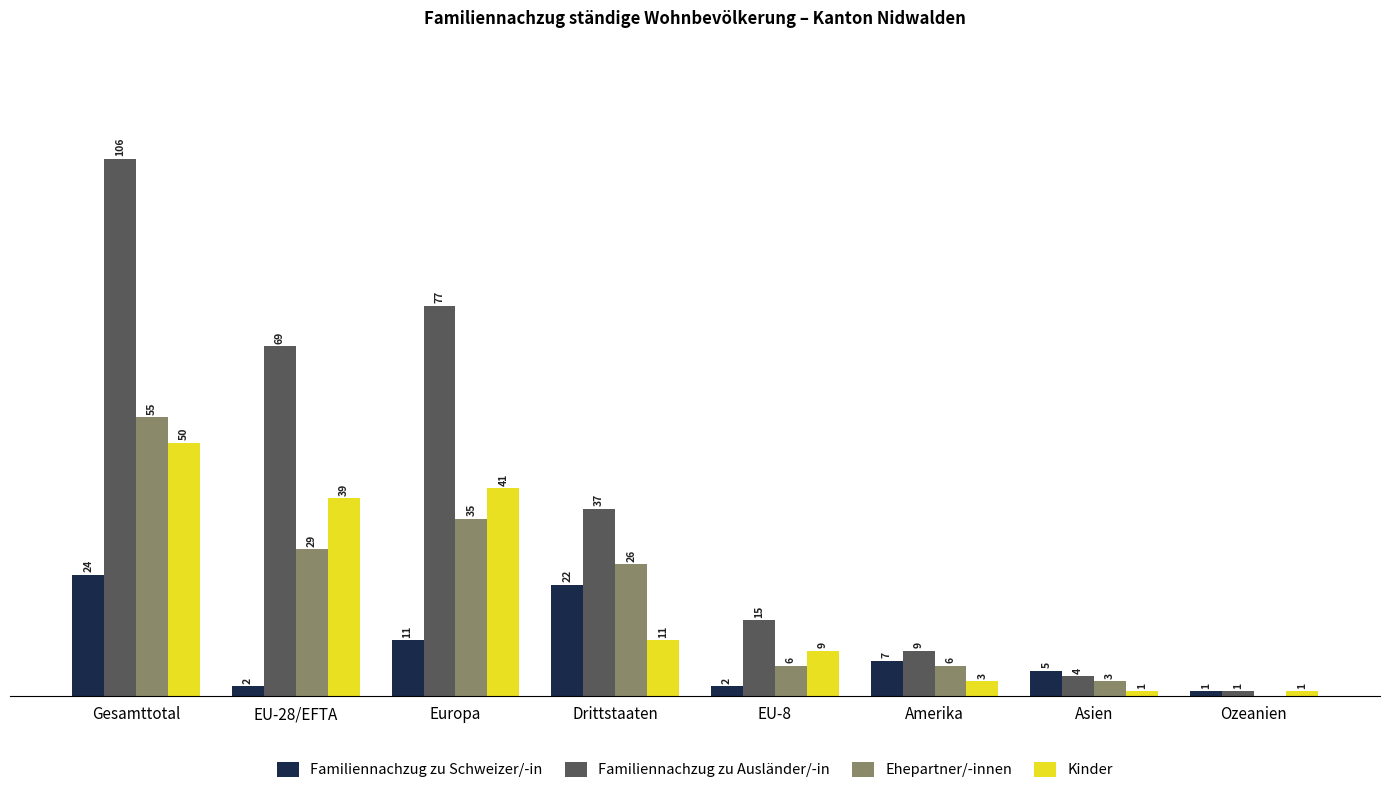

At which label does Ehepartner/-innen reach its peak?

Gesamttotal